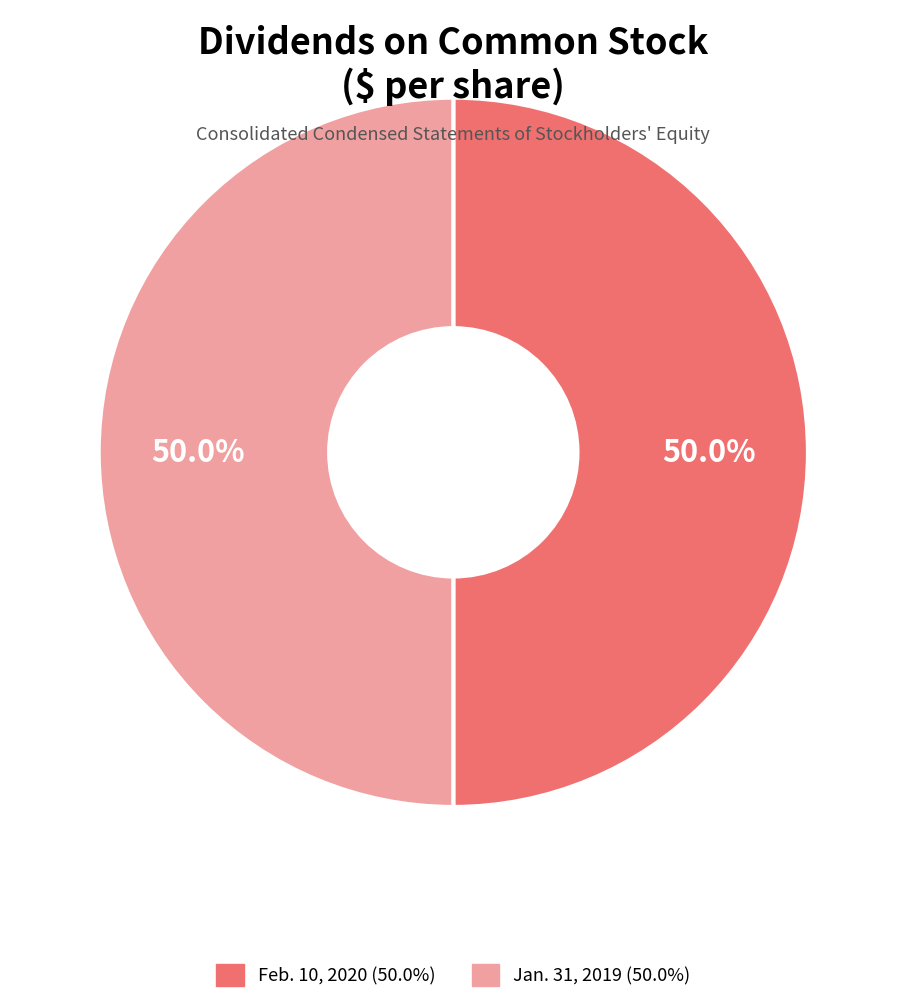

To the nearest percent, what is the average slice percentage?

50%